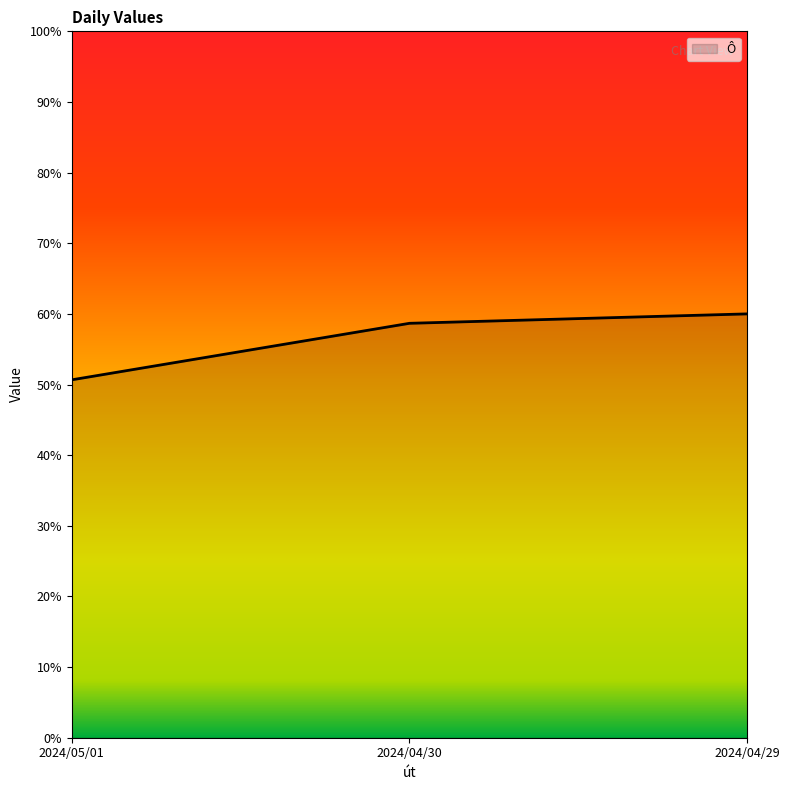

True or false: the data shows 0.8 at 2024/05/01.

False